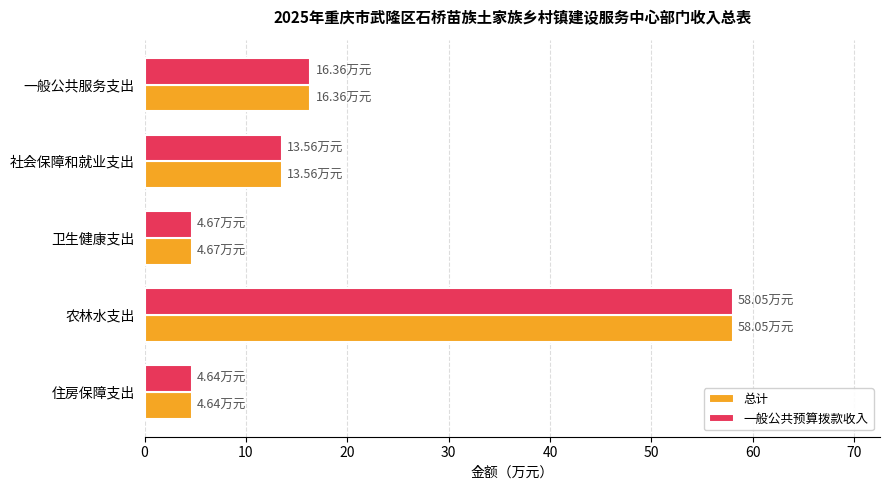

Which label corresponds to the largest value in the chart?

农林水支出